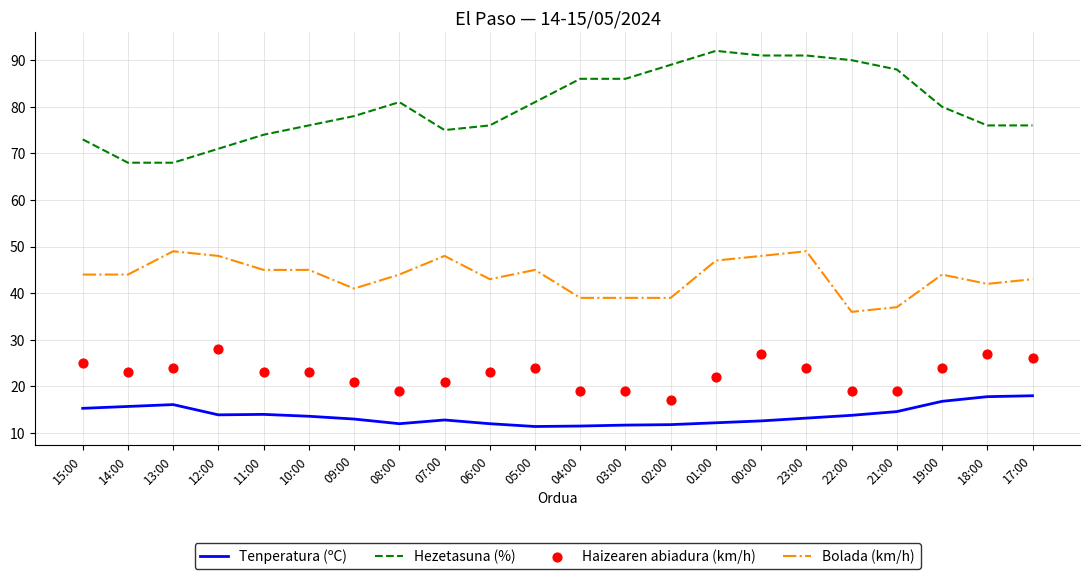

What are all the series names shown in the legend?

Tenperatura (ºC), Hezetasuna (%), Bolada (km/h), Haizearen abiadura (km/h)